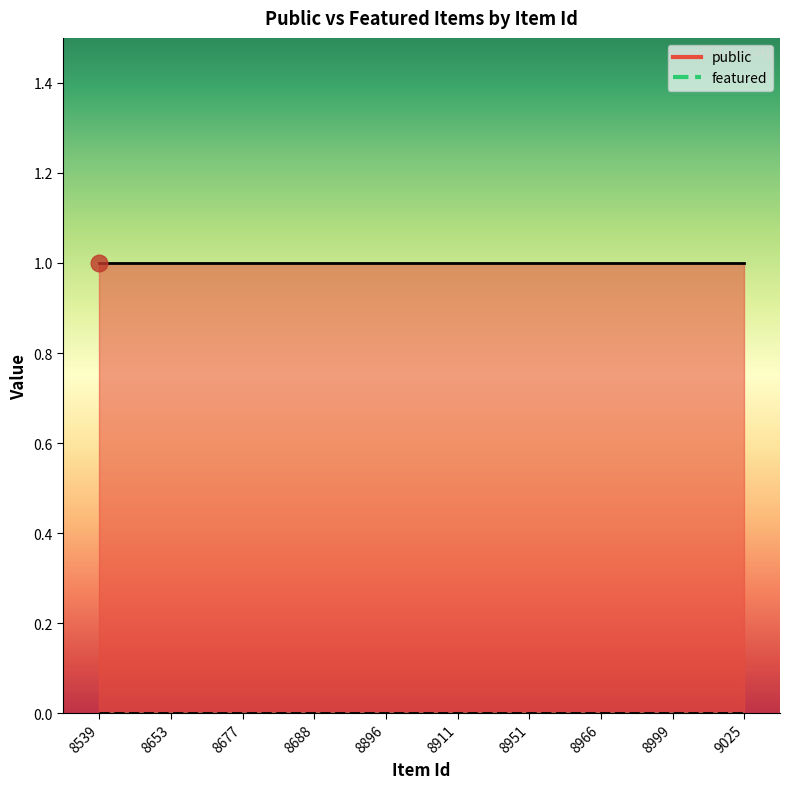

Which series has the largest total across all categories?

public